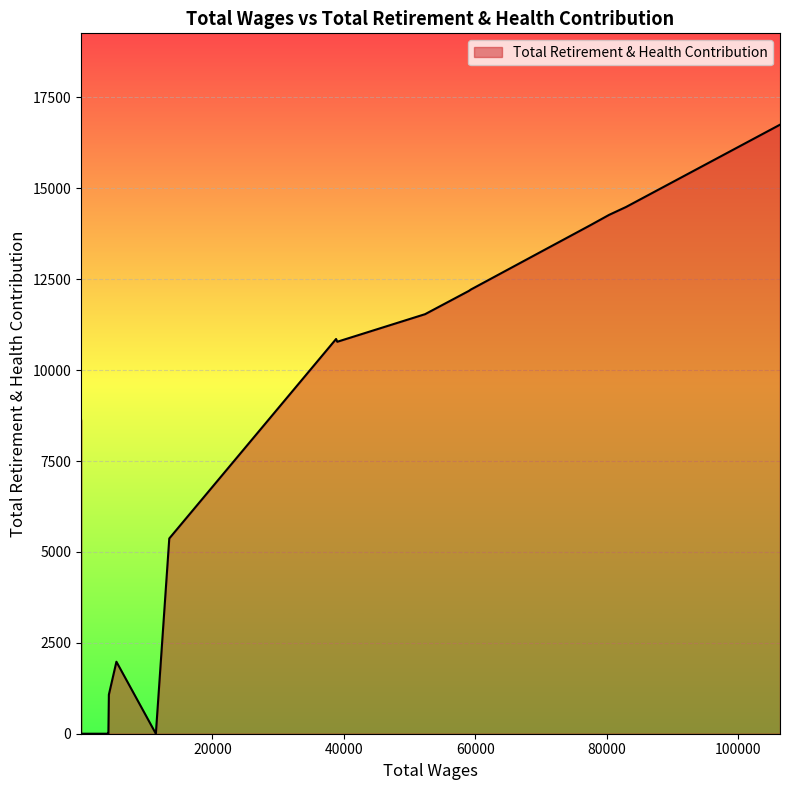

How many lines are shown in the chart?

1